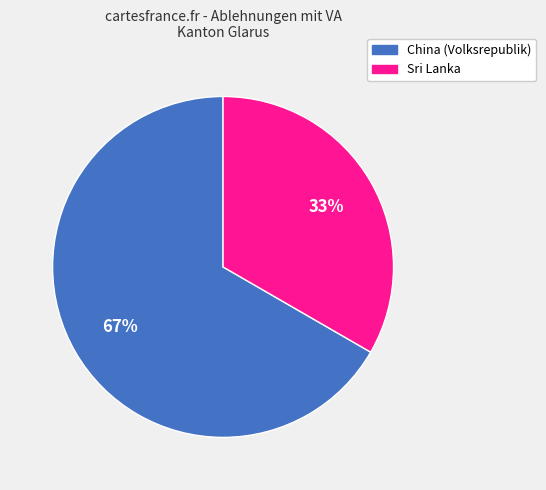

How many segments does this pie chart have?

2